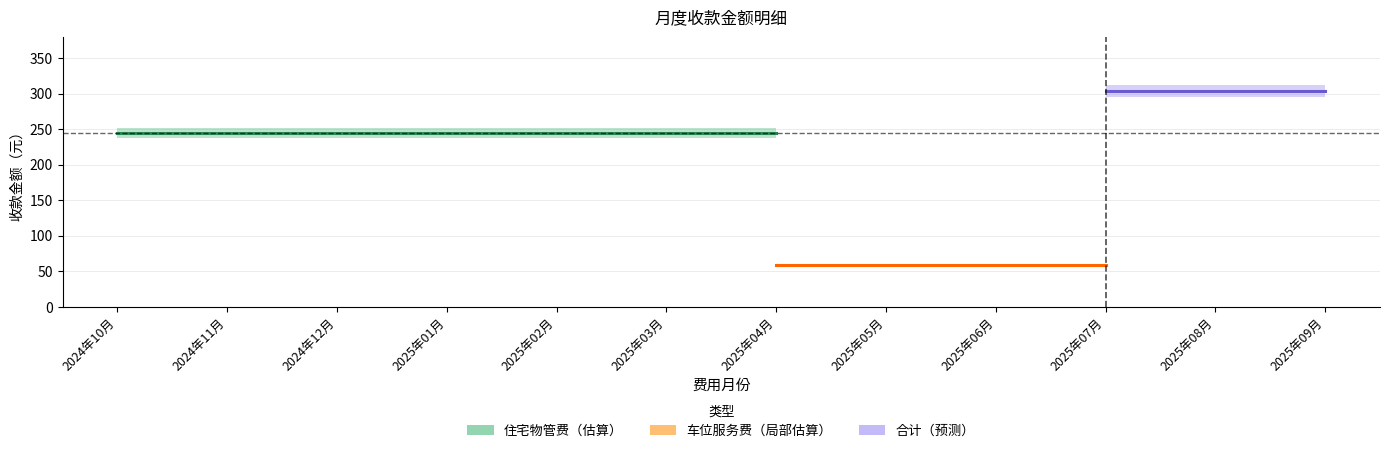

Is this an area chart (filled region under the line)?

No